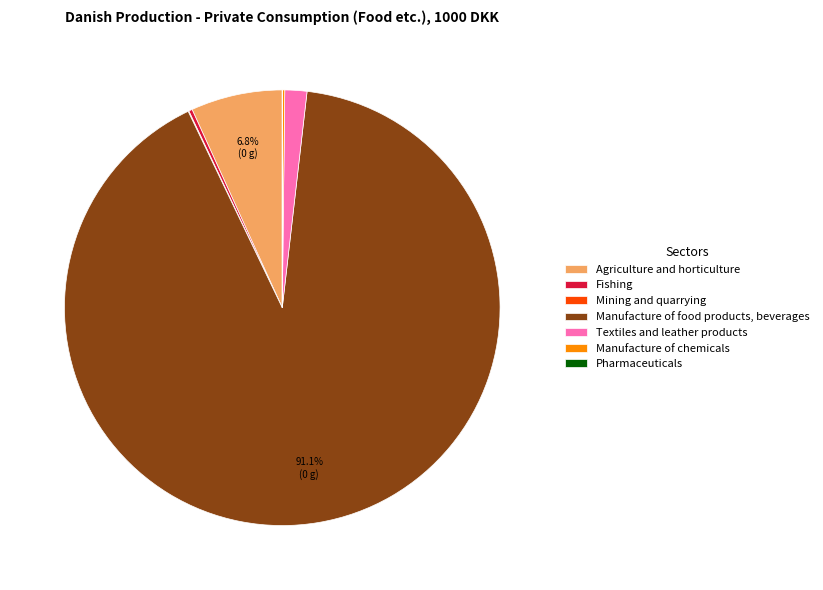

Which slice is the largest?

Manufacture of food products, beverages